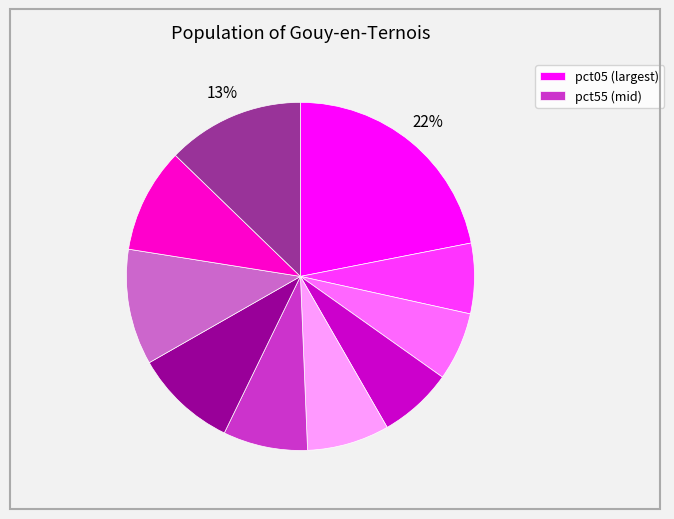

To the nearest percent, what is the difference between the largest and smallest slice percentages?

16%